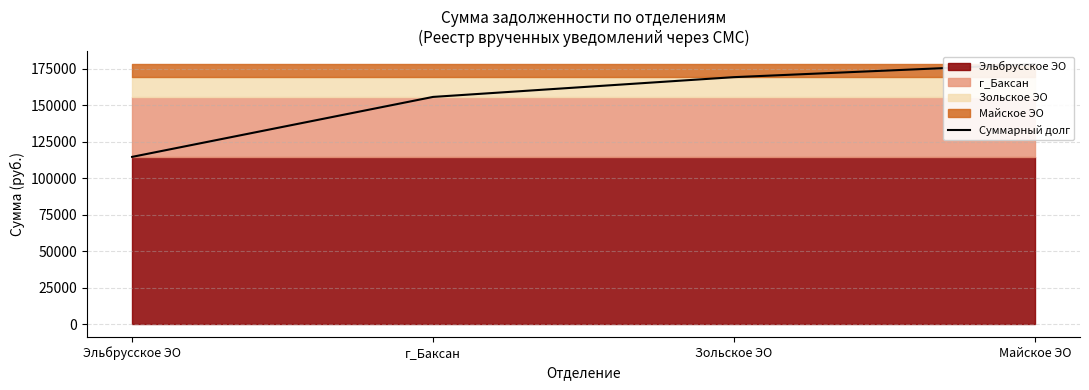

What is the approximate value at Эльбрусское ЭО?

114485.7